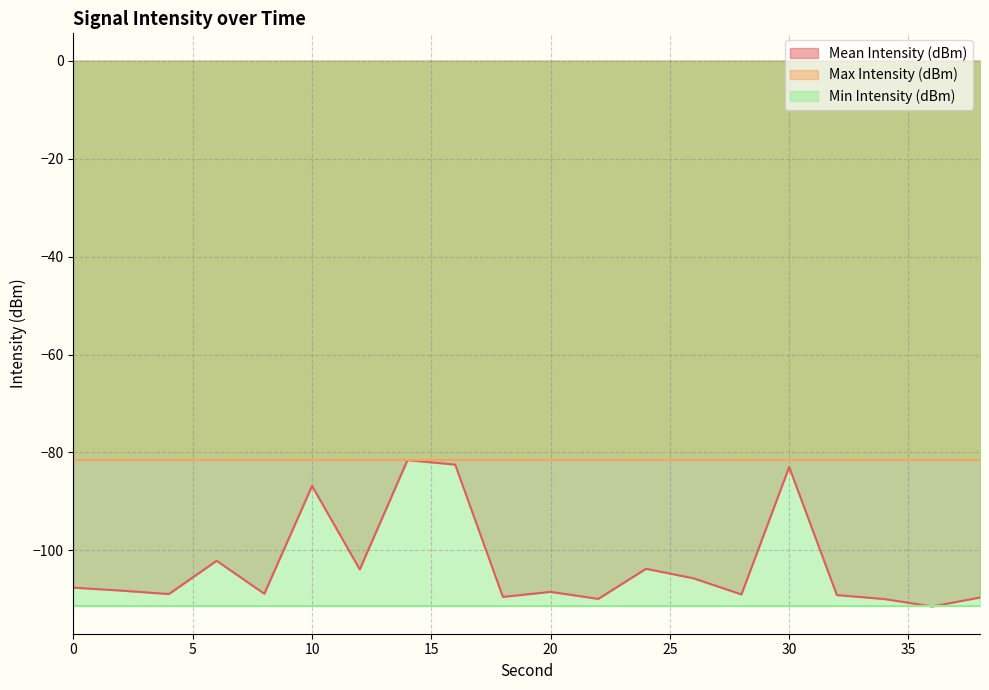

What is the sum of all Max Intensity (dBm) values?

-1631.3